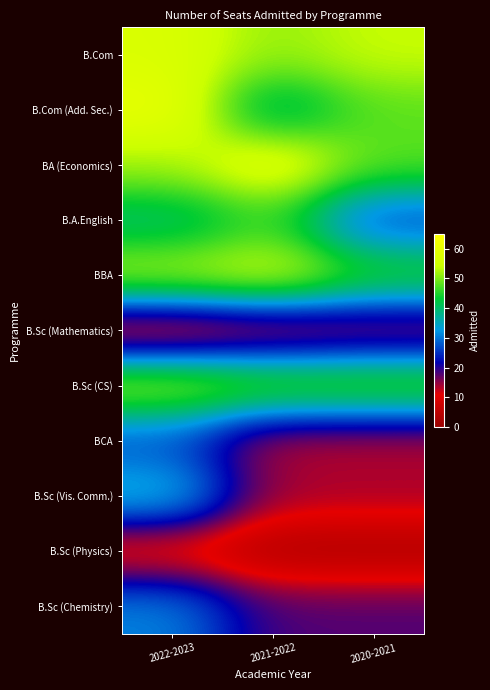

Reading left to right, transcribe all the data shown in this chart.

B.Com: 2022-2023=57	2021-2022=51	2020-2021=54
B.Com (Add. Sec.): 2022-2023=60	2021-2022=38	2020-2021=48
BA (Economics): 2022-2023=52	2021-2022=60	2020-2021=48
B.A.English: 2022-2023=39	2021-2022=46	2020-2021=26
BBA: 2022-2023=53	2021-2022=56	2020-2021=46
B.Sc (Mathematics): 2022-2023=8	2021-2022=11	2020-2021=13
B.Sc (CS): 2022-2023=53	2021-2022=49	2020-2021=49
BCA: 2022-2023=27	2021-2022=13	2020-2021=13
B.Sc (Vis. Comm.): 2022-2023=36	2021-2022=14	2020-2021=14
B.Sc (Physics): 2022-2023=8	2021-2022=3	2020-2021=3
B.Sc (Chemistry): 2022-2023=31	2021-2022=18	2020-2021=18